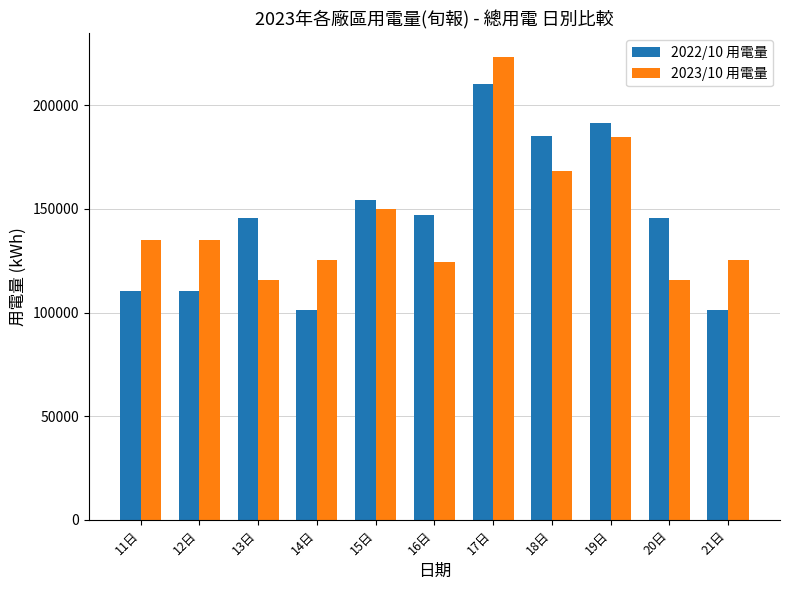

How many bars are there in each group?

2